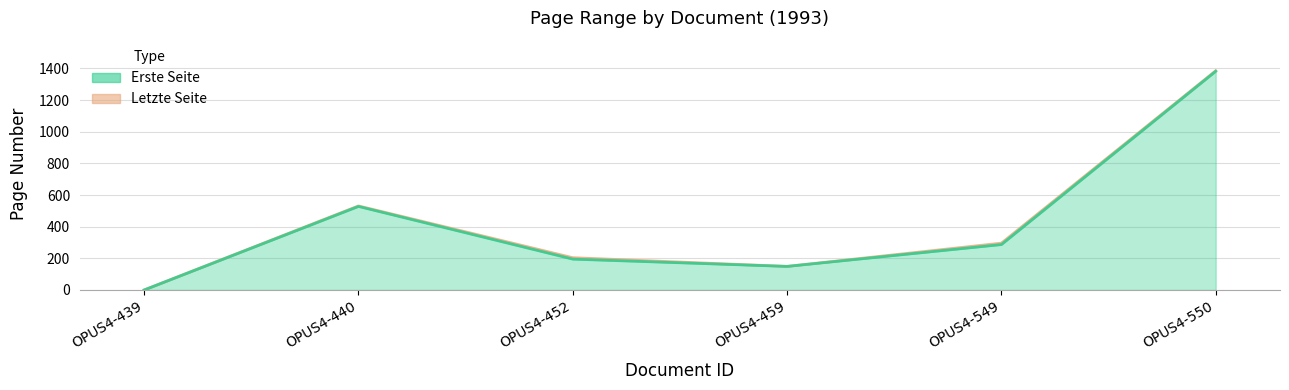

Rank the series by their maximum value, from highest to lowest.

Letzte Seite, Erste Seite